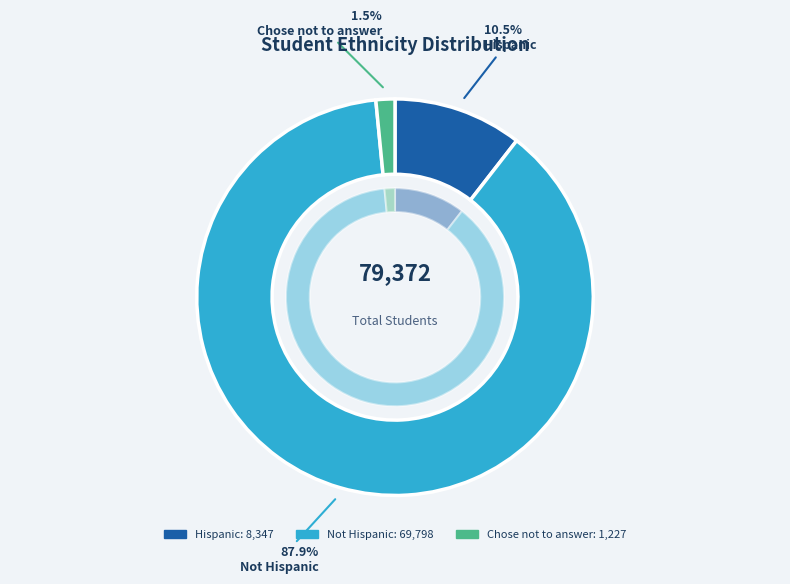

To the nearest percent, what is the combined percentage of Hispanic and Not Hispanic?

98%